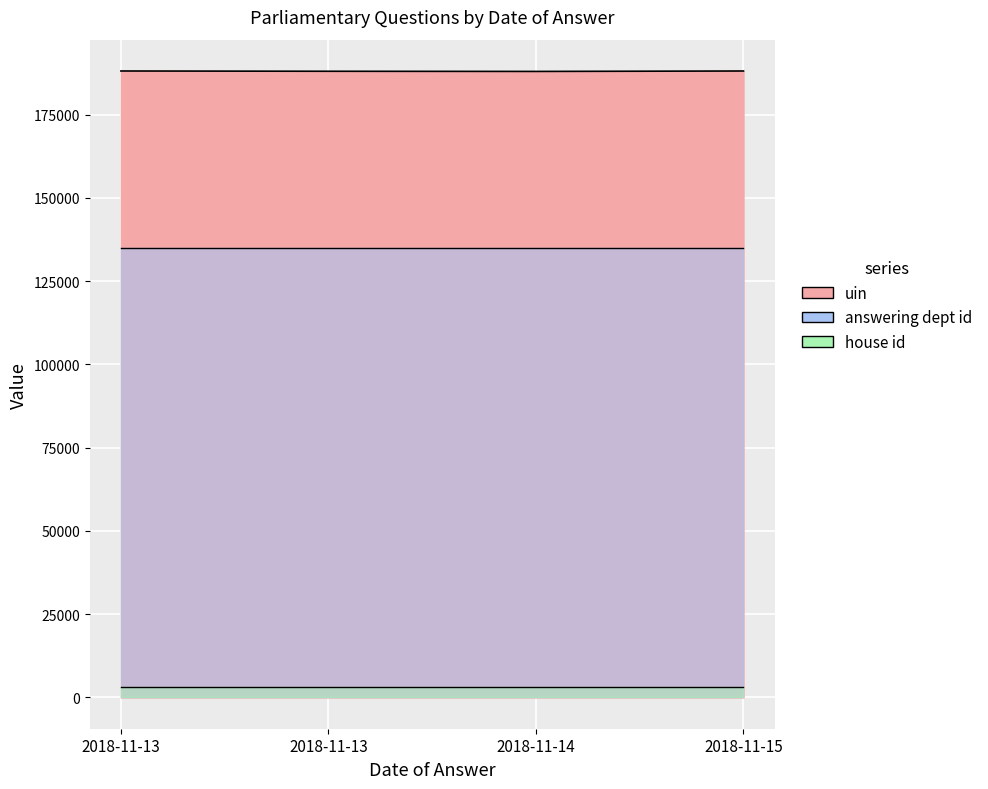

What is the maximum value shown in the chart?

188130